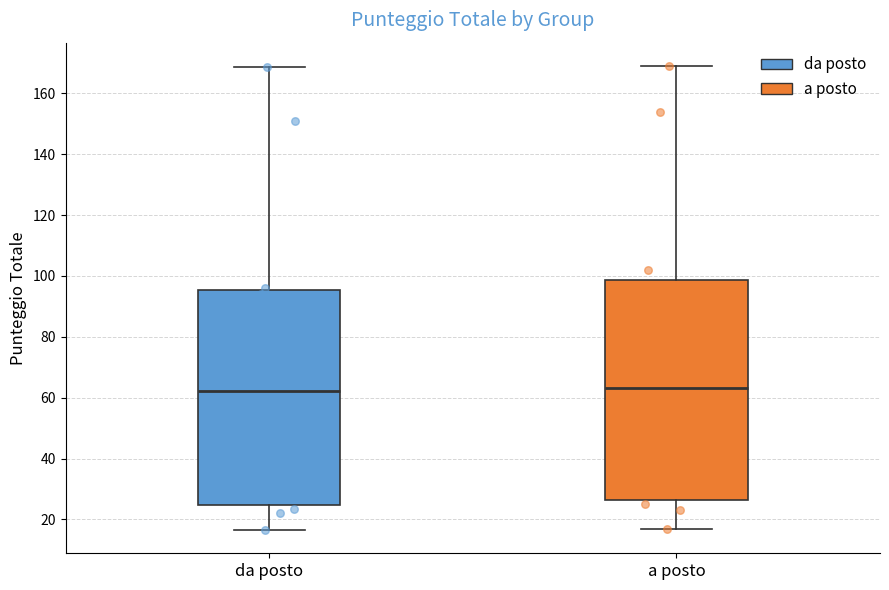

Where is the upper edge of the box for a posto on the y-axis? The values are not printed on the chart, so give them approximately, as read against the axis.

98